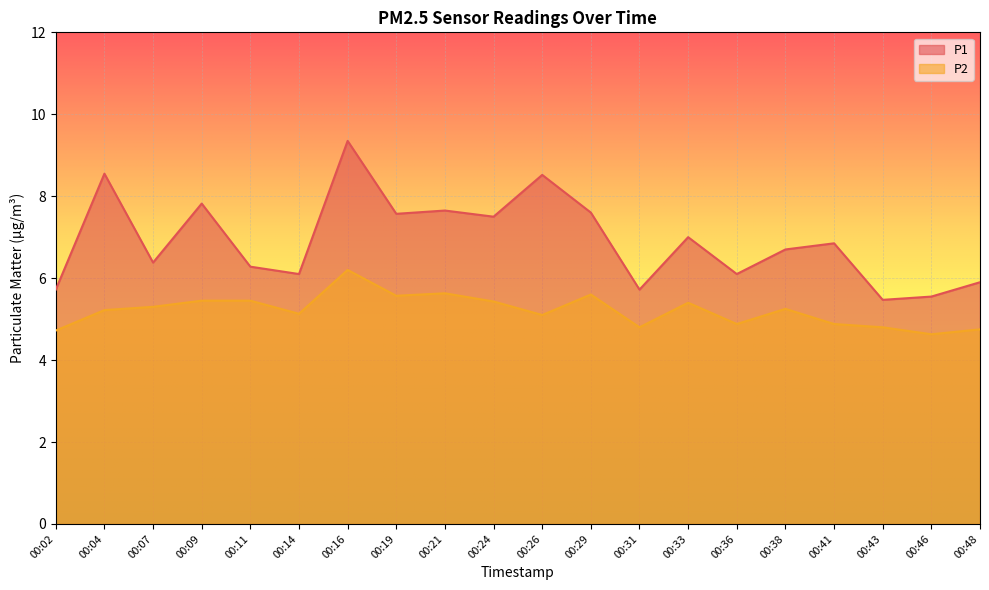

Reading left to right, extract all data points from this chart.

P1: 00:02=5.7	00:04=8.6	00:07=6.4	00:09=7.8	00:11=6.3	00:14=6.1	00:16=9.3	00:19=7.6	00:21=7.7	00:24=7.5	00:26=8.5	00:29=7.6	00:31=5.7	00:33=7.0	00:36=6.1	00:38=6.7	00:41=6.8	00:43=5.5	00:46=5.5	00:48=5.9
P2: 00:02=4.7	00:04=5.2	00:07=5.3	00:09=5.5	00:11=5.5	00:14=5.1	00:16=6.2	00:19=5.6	00:21=5.6	00:24=5.4	00:26=5.1	00:29=5.6	00:31=4.8	00:33=5.4	00:36=4.9	00:38=5.2	00:41=4.9	00:43=4.8	00:46=4.6	00:48=4.8